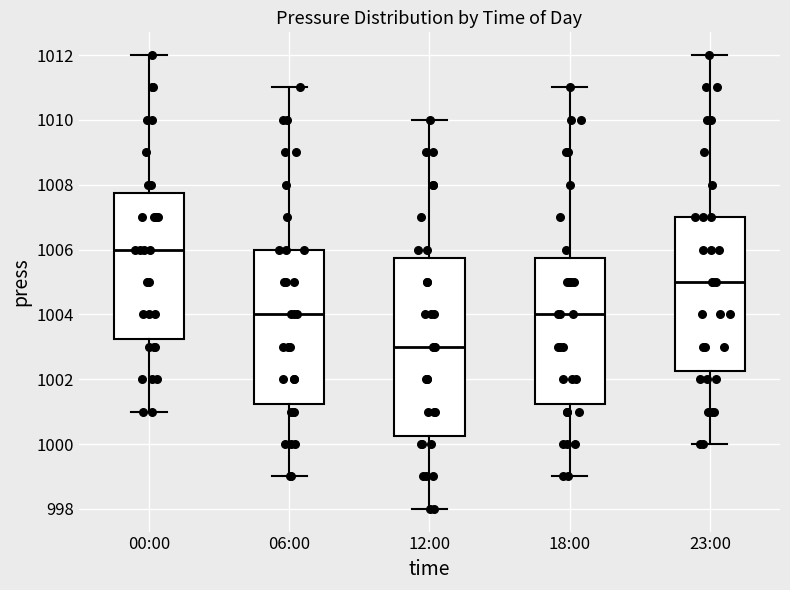

Reading left to right, read every box against the y-axis: the position of its median line, the range the box covers, and the ends of its whiskers. The values are not printed on the chart, so give them approximately, as read against the axis.

00:00: median 1006.0, box 1003.2 to 1007.8, whiskers 1001.0 to 1012.0
06:00: median 1004.0, box 1001.2 to 1006.0, whiskers 999.0 to 1011.0
12:00: median 1003.0, box 1000.2 to 1005.8, whiskers 998.0 to 1010.0
18:00: median 1004.0, box 1001.2 to 1005.8, whiskers 999.0 to 1011.0
23:00: median 1005.0, box 1002.2 to 1007.0, whiskers 1000.0 to 1012.0